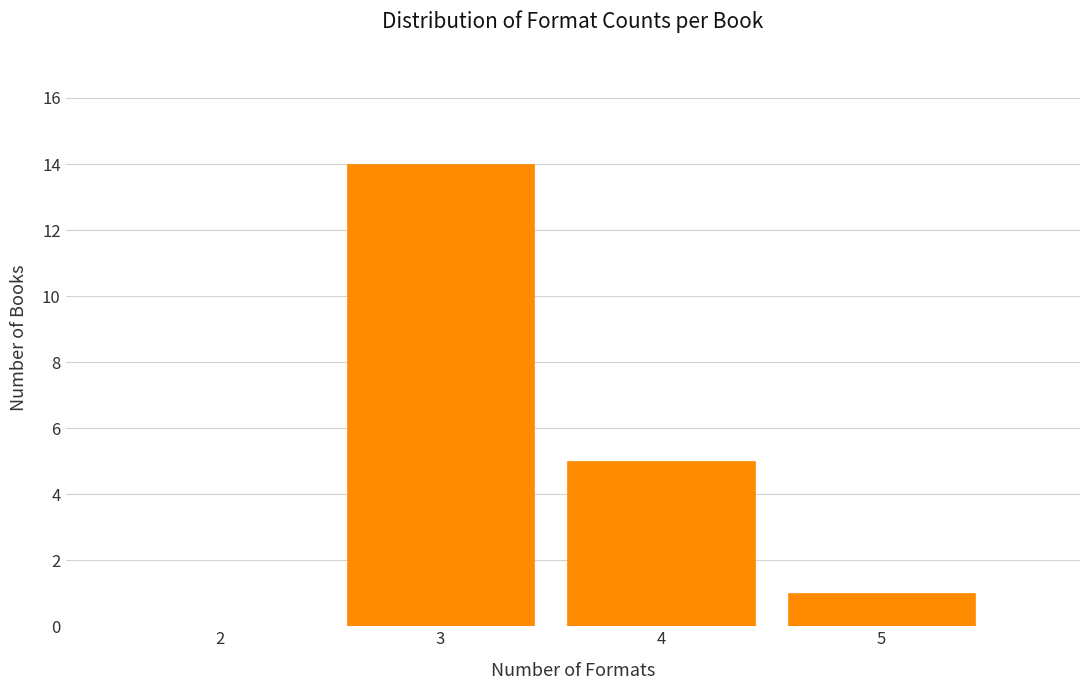

Reading left to right, what are all the values shown in this chart?

2=0	3=14	4=5	5=1